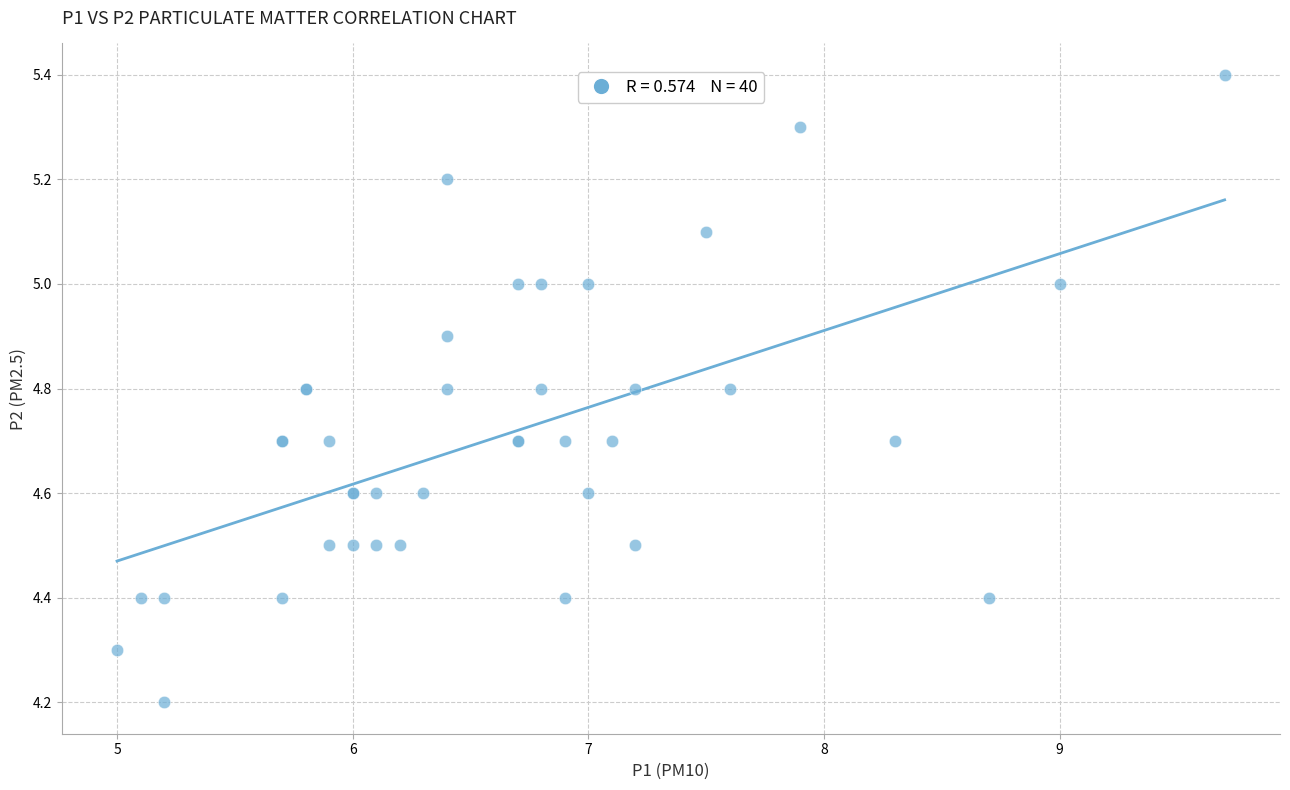

What Y value in the scatter plot is closest to 4?

4.2